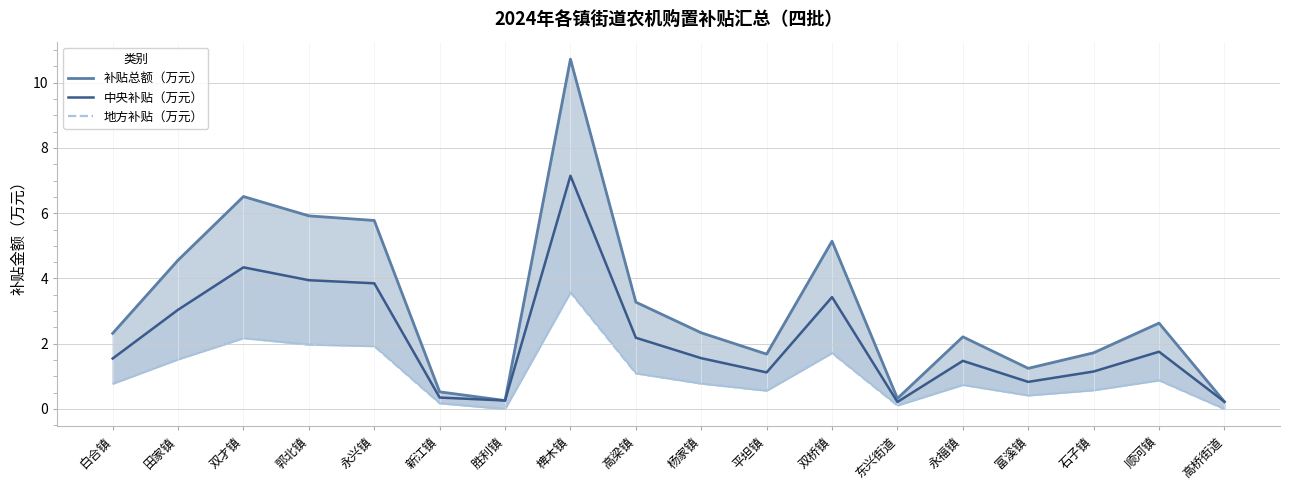

True or false: 补贴总额（万元） has more than 0 points higher than both neighbors.

True